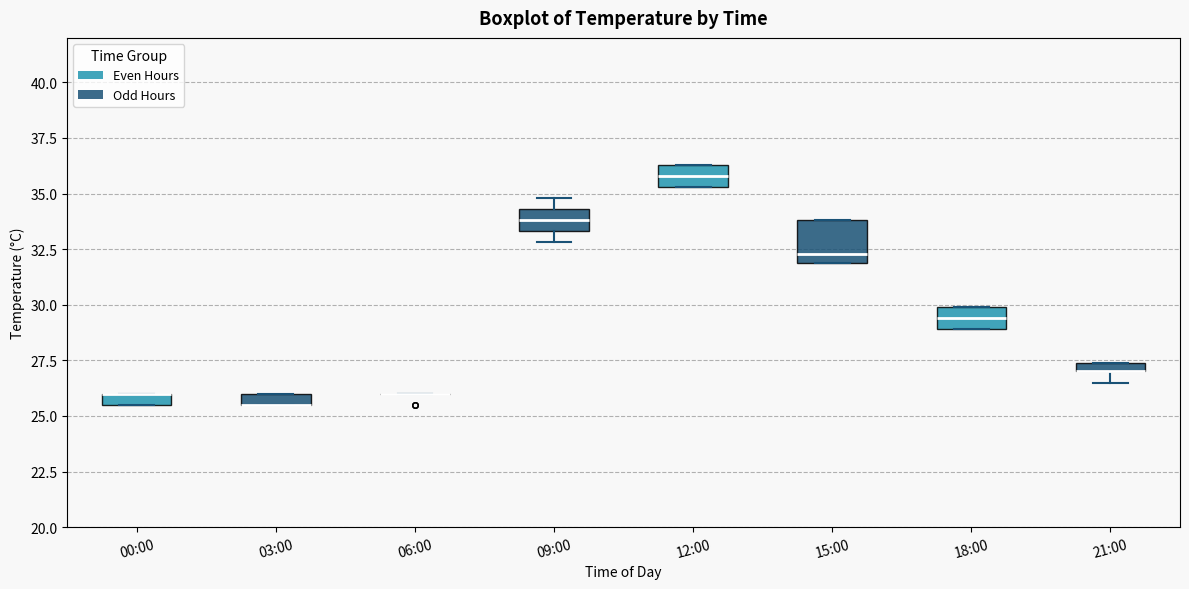

Comparing the boxes themselves (not the whiskers), which one is the tallest?

15:00